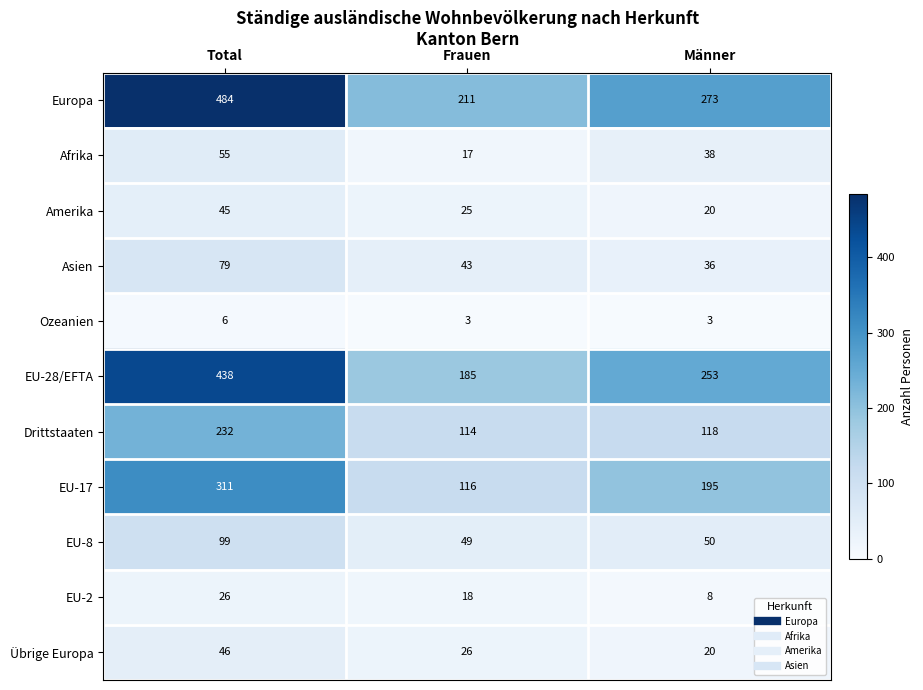

Which series has the largest range (max minus min)?

Europa